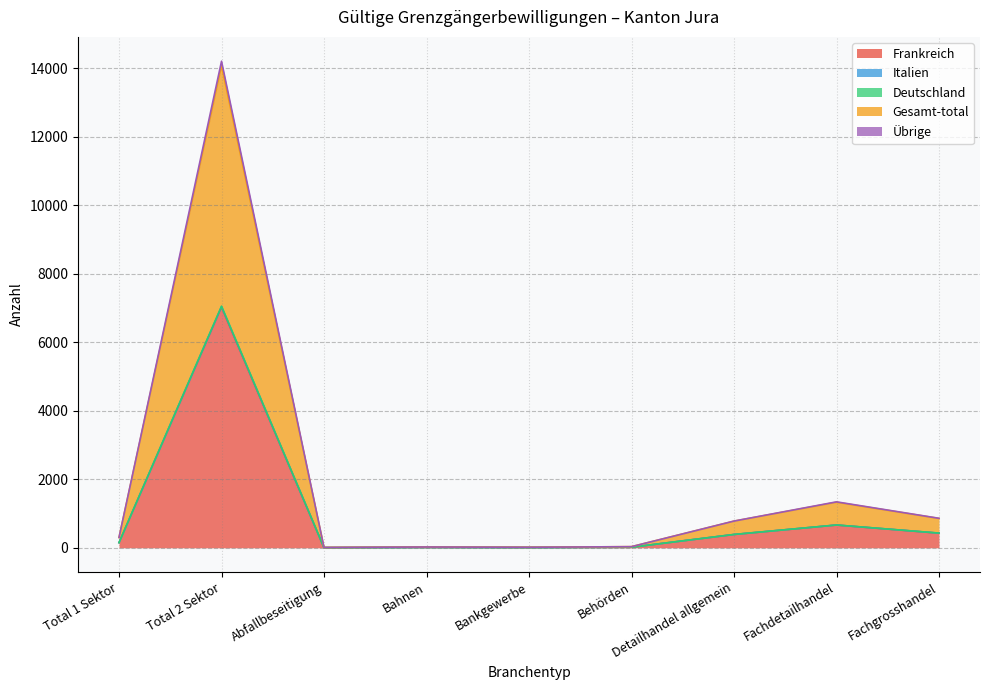

Count the number of data series in this chart.

5